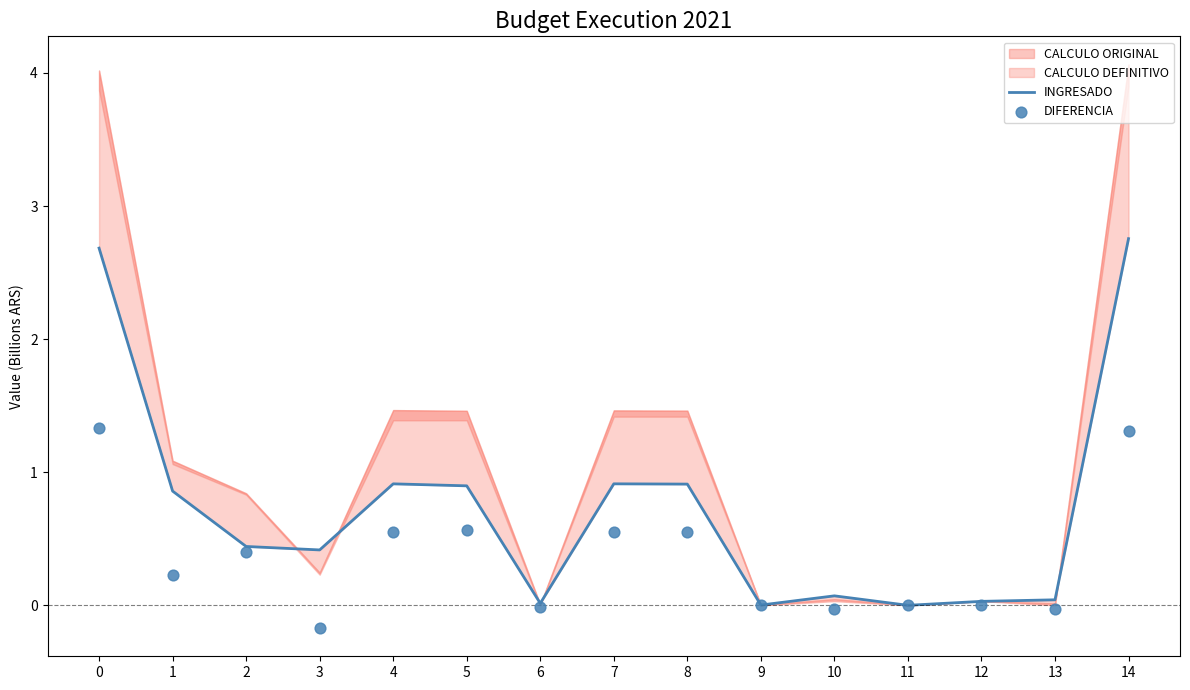

At how many categories does at least one series exceed 2?

2